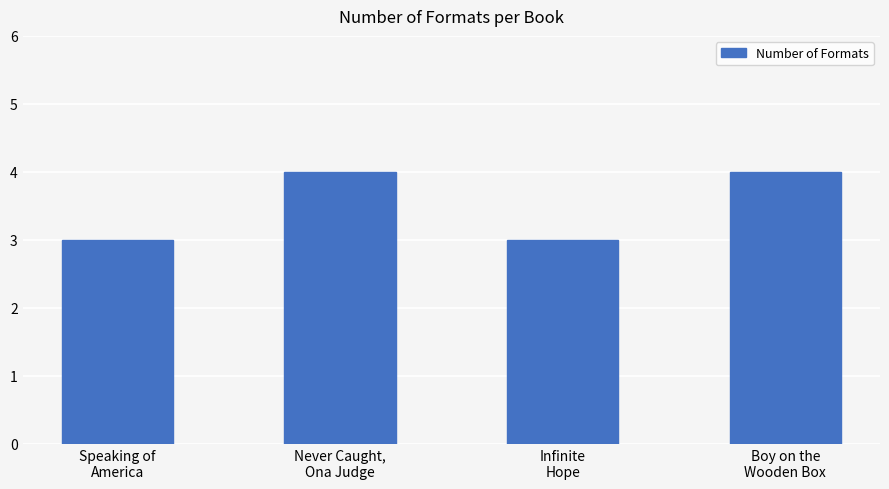

What is the label of the 1st bar from the right?

Boy on the
Wooden Box